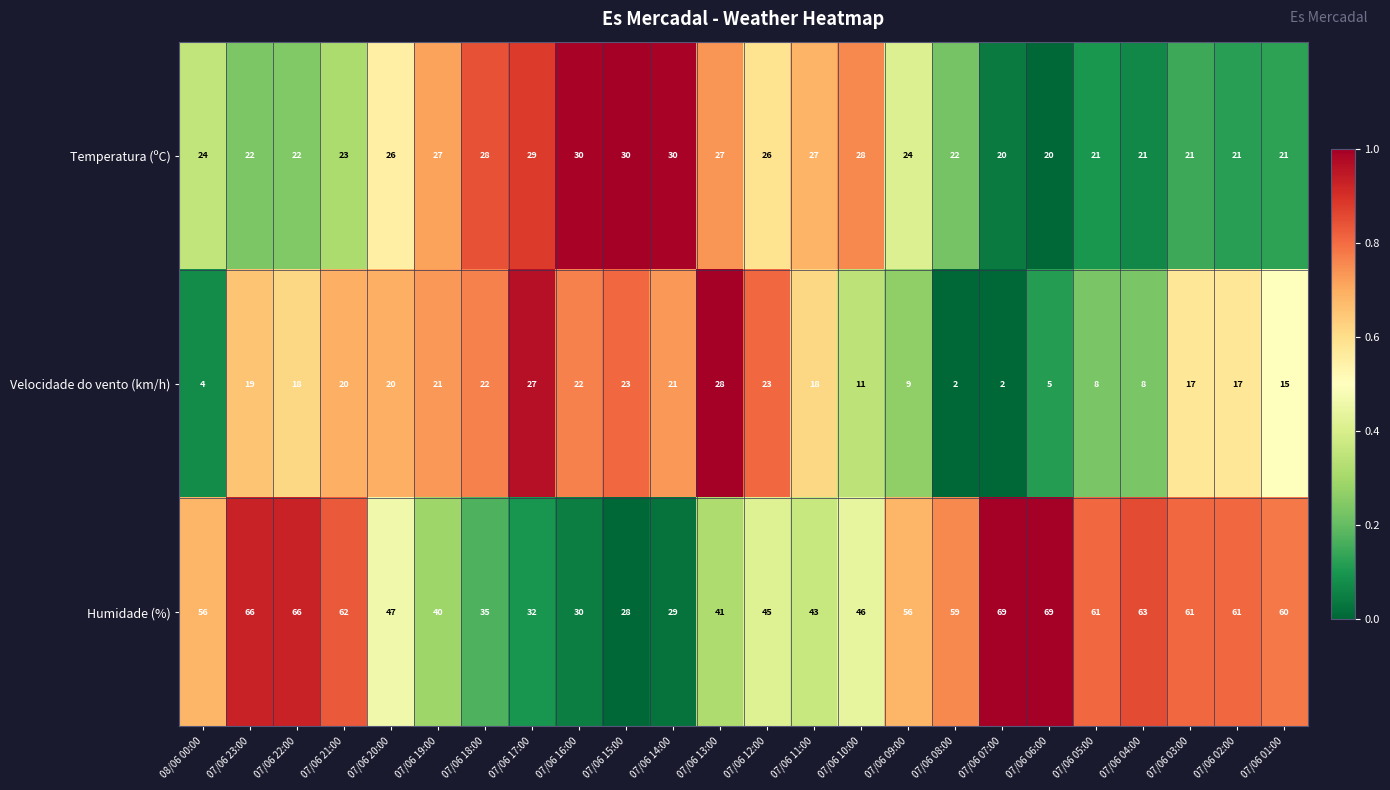

What is the maximum value shown in the chart?

69